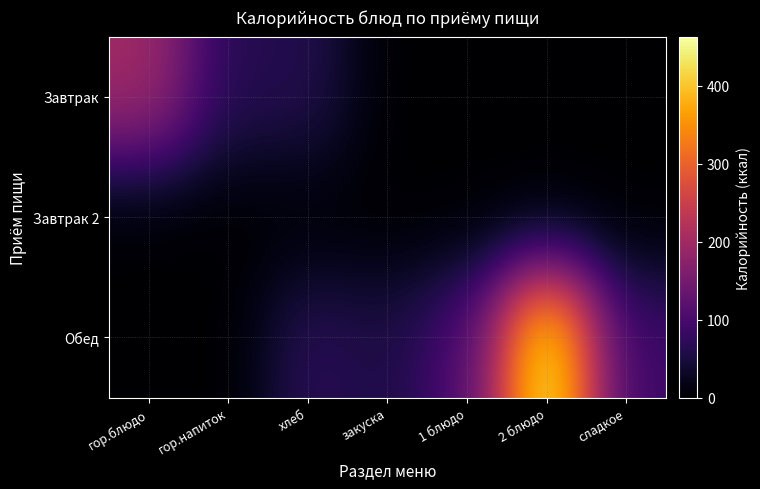

Count the number of data series in this chart.

3